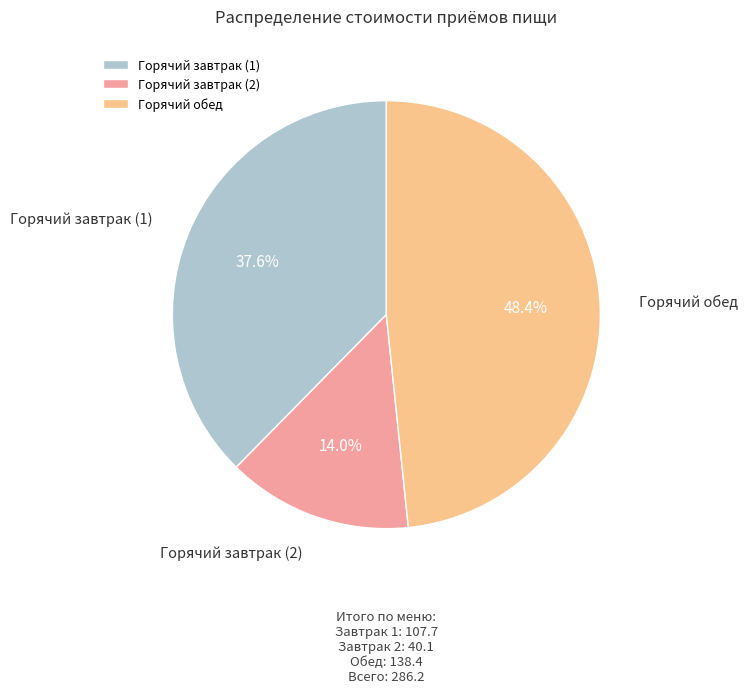

To the nearest percent, what is the combined percentage of Горячий завтрак (1) and Горячий обед?

86%